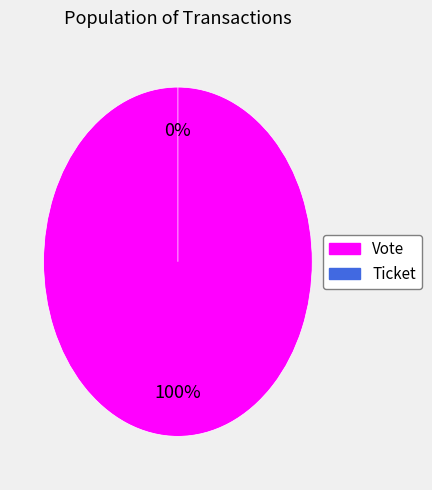

To the nearest percent, what is the difference between the Ticket and Vote slice percentages?

100%